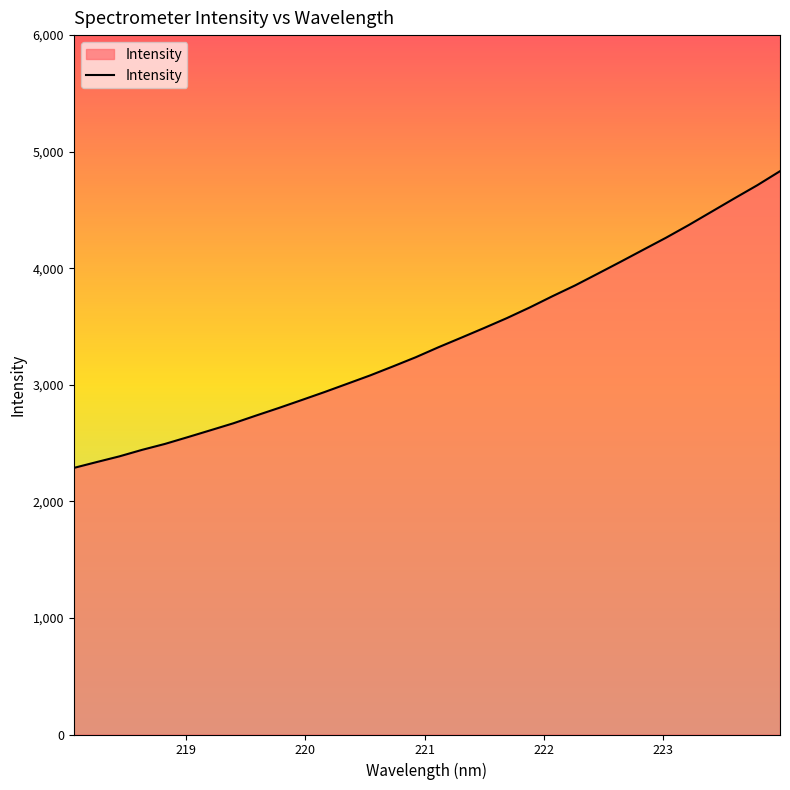

Does the chart display data point markers on the line(s)?

No